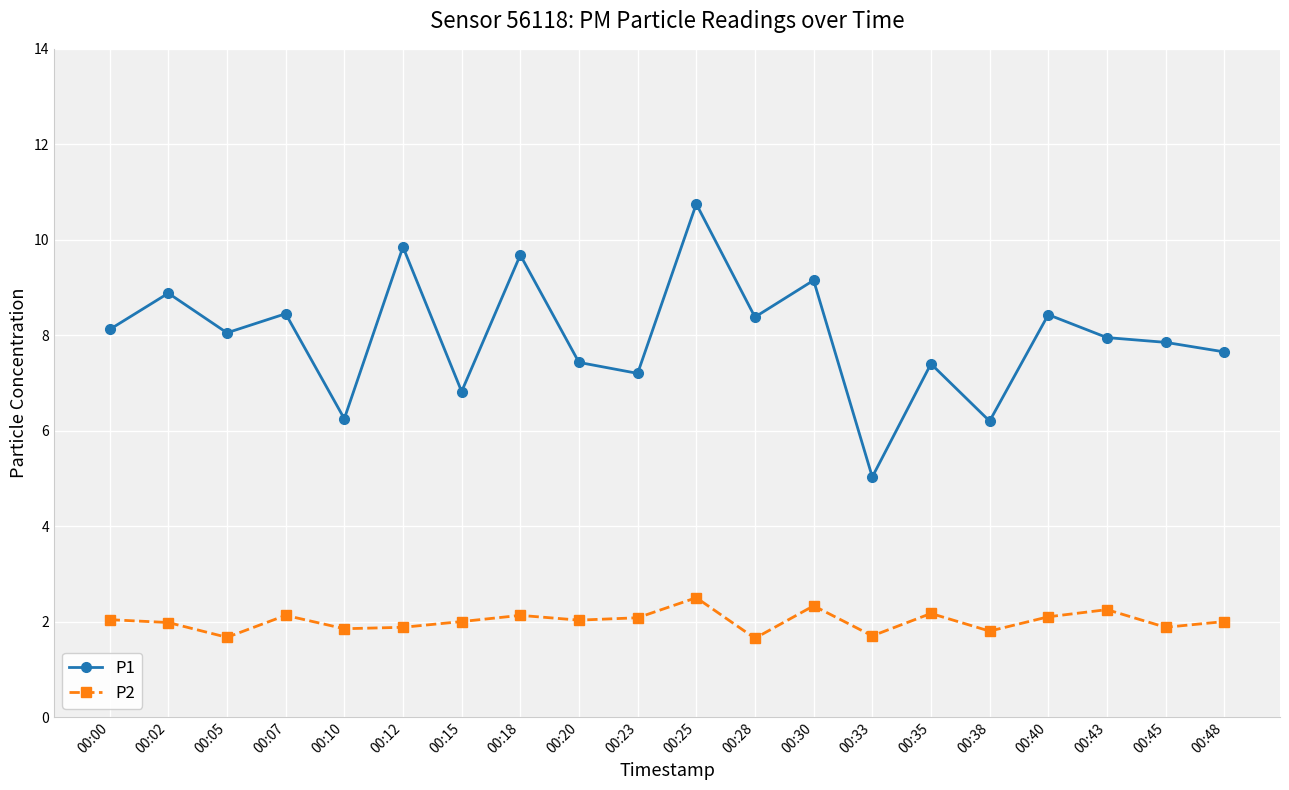

At how many categories does at least one series exceed 6?

19